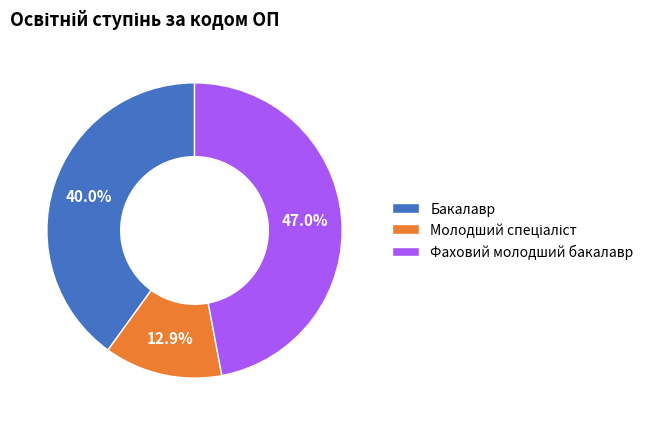

How much of the chart is everything except Бакалавр?

60.0%